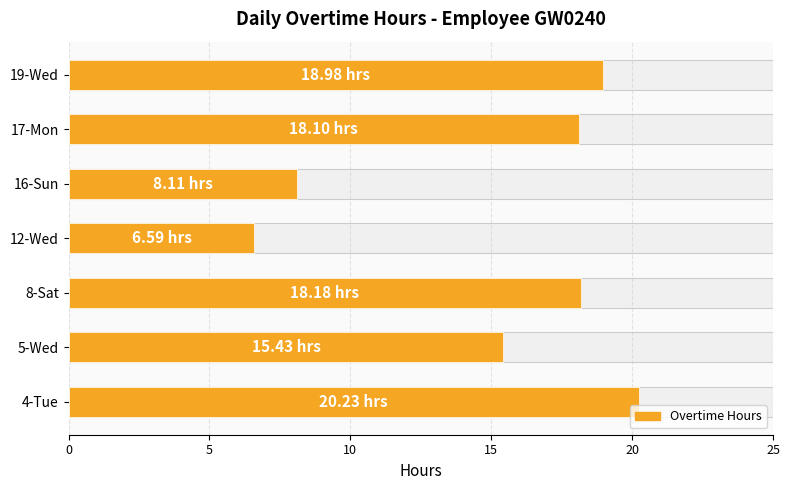

What is the average value?

15.1